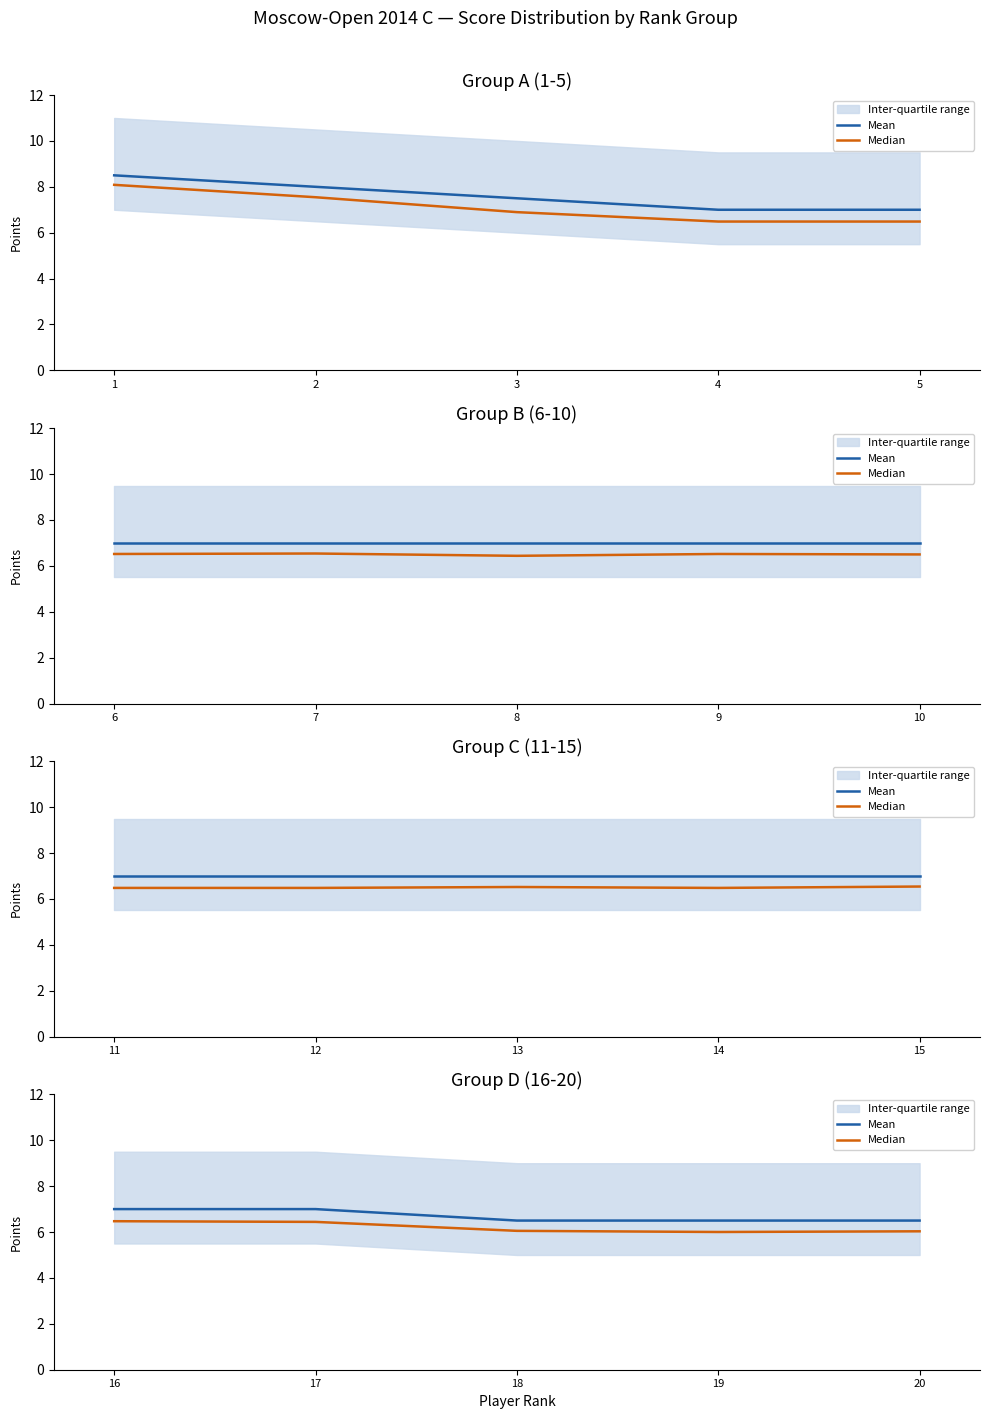

True or false: Mean has a value of 11.3 at 17.

False